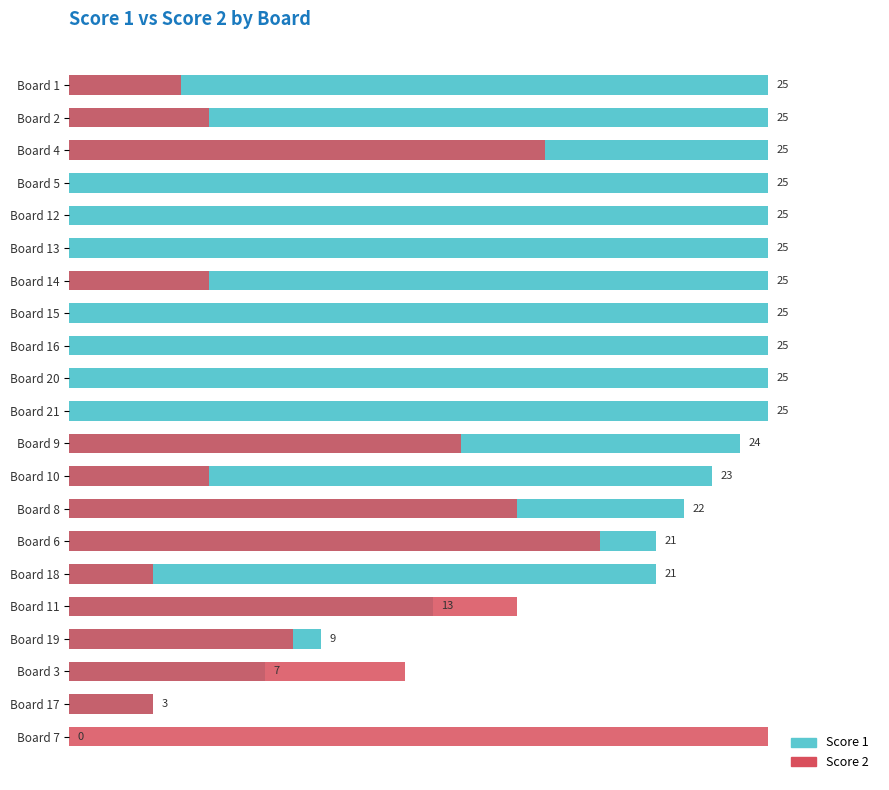

What are all the series names shown in the legend?

Score 1, Score 2